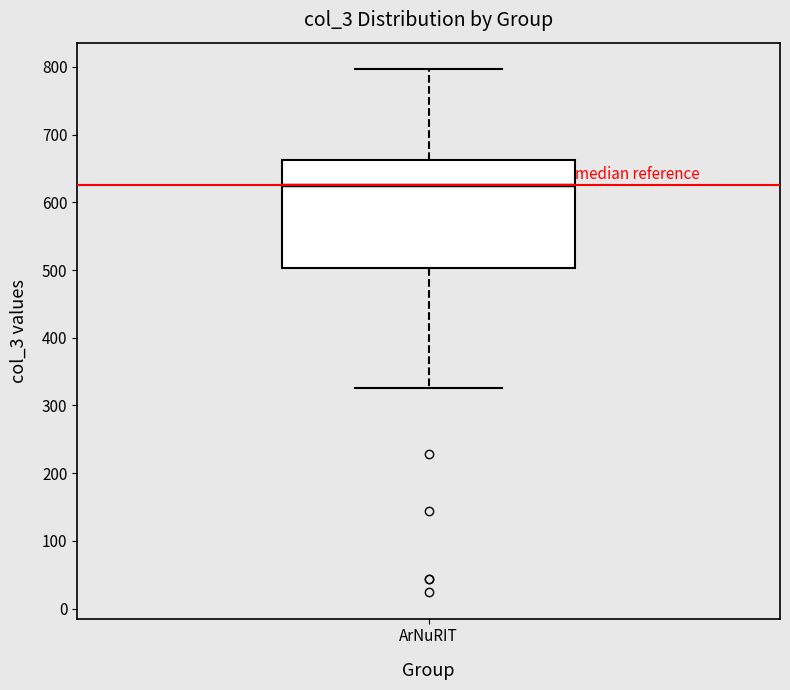

Transcribe this box plot: give where the median line is, the range the box spans, and where the two whiskers end, as read against the y-axis. The values are not printed on the chart, so give them approximately, as read against the axis.

median 630, box 500 to 660, whiskers 330 to 800